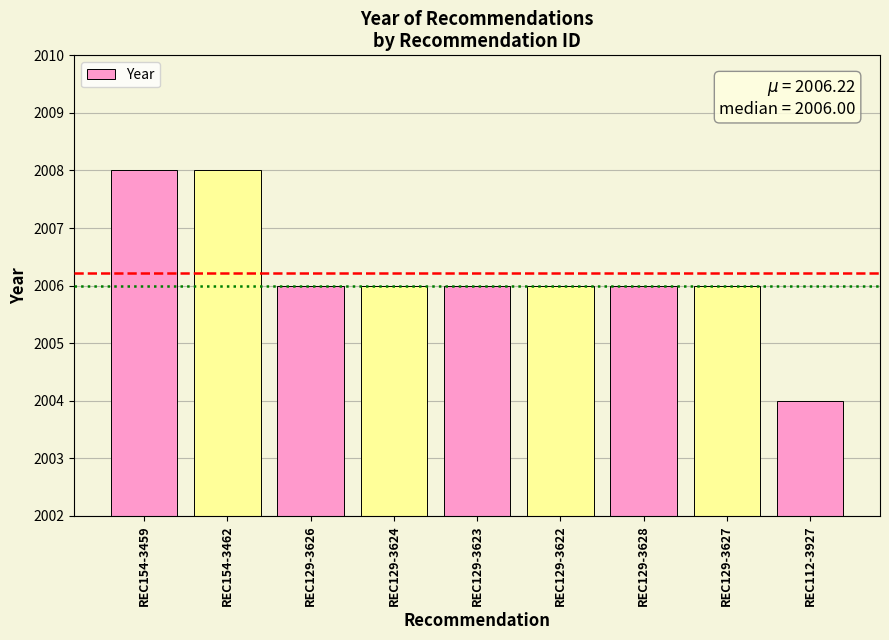

Read the value at REC129-3623.

2006